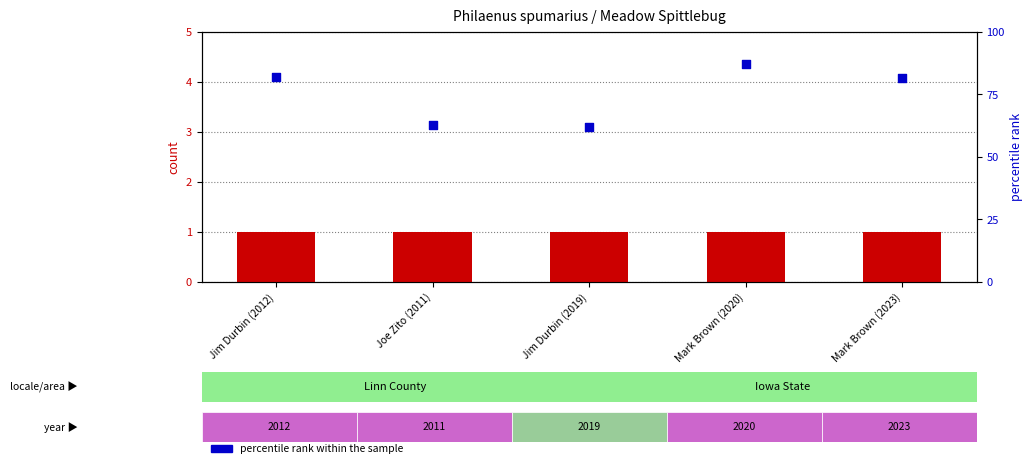

At which category is the sum across all series the highest?

Mark Brown (2020)